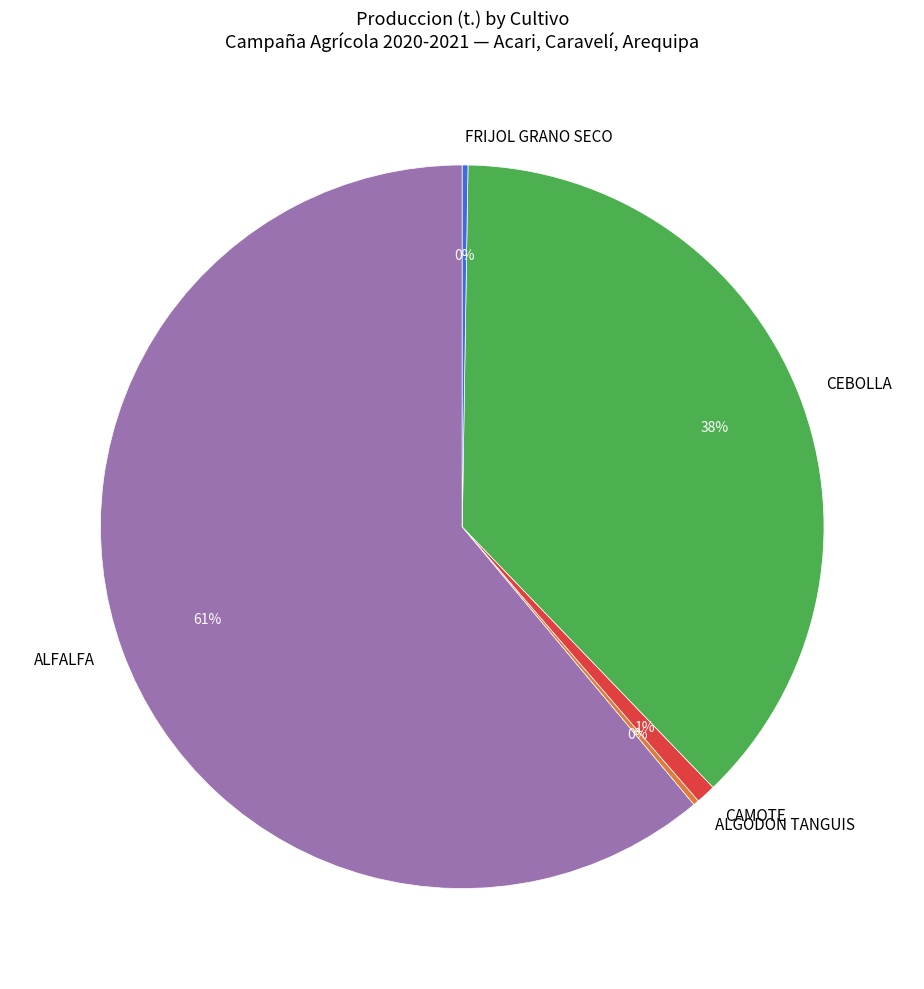

Between CEBOLLA and ALFALFA, which is larger?

ALFALFA